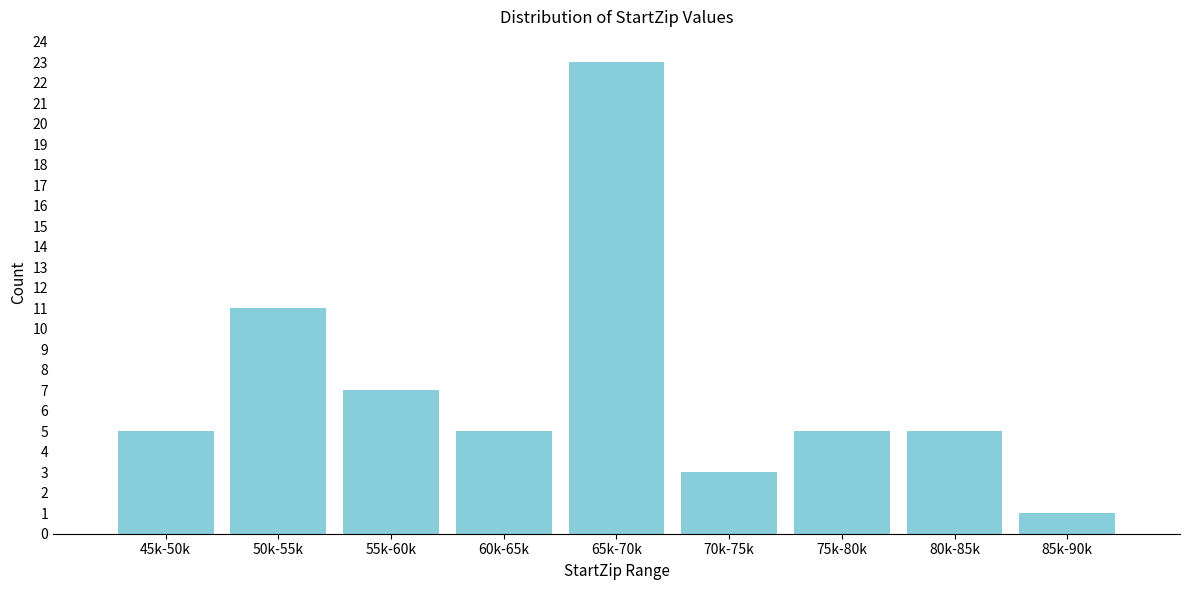

Reading right to left, list all the values displayed in this chart.

85k-90k=1	80k-85k=5	75k-80k=5	70k-75k=3	65k-70k=23	60k-65k=5	55k-60k=7	50k-55k=11	45k-50k=5